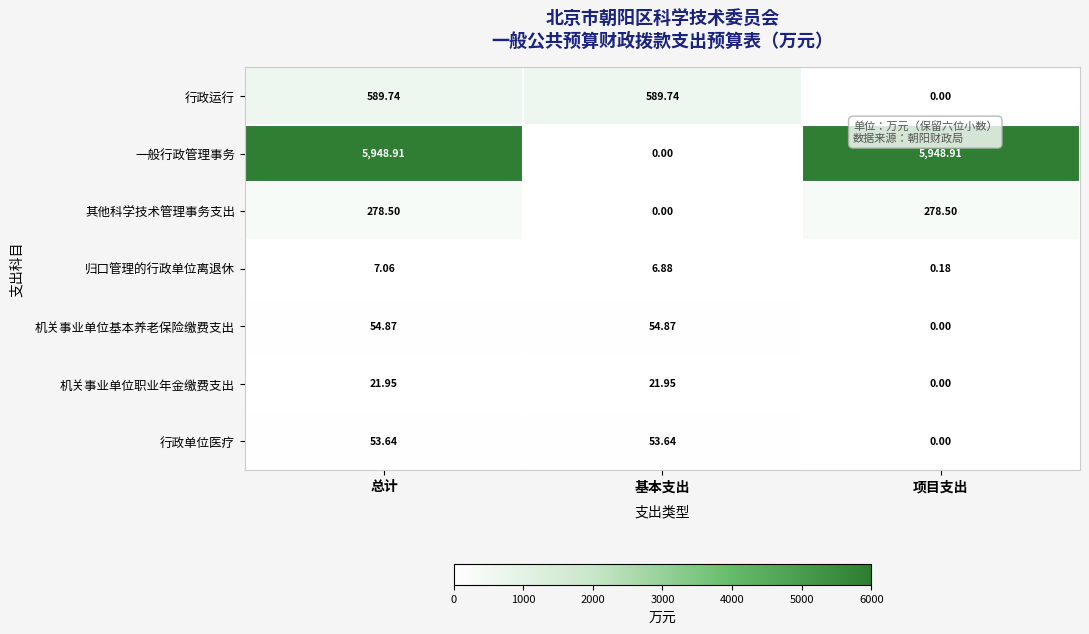

List the series in order of their peak value, lowest first.

归口管理的行政单位离退休, 机关事业单位职业年金缴费支出, 行政单位医疗, 机关事业单位基本养老保险缴费支出, 其他科学技术管理事务支出, 行政运行, 一般行政管理事务